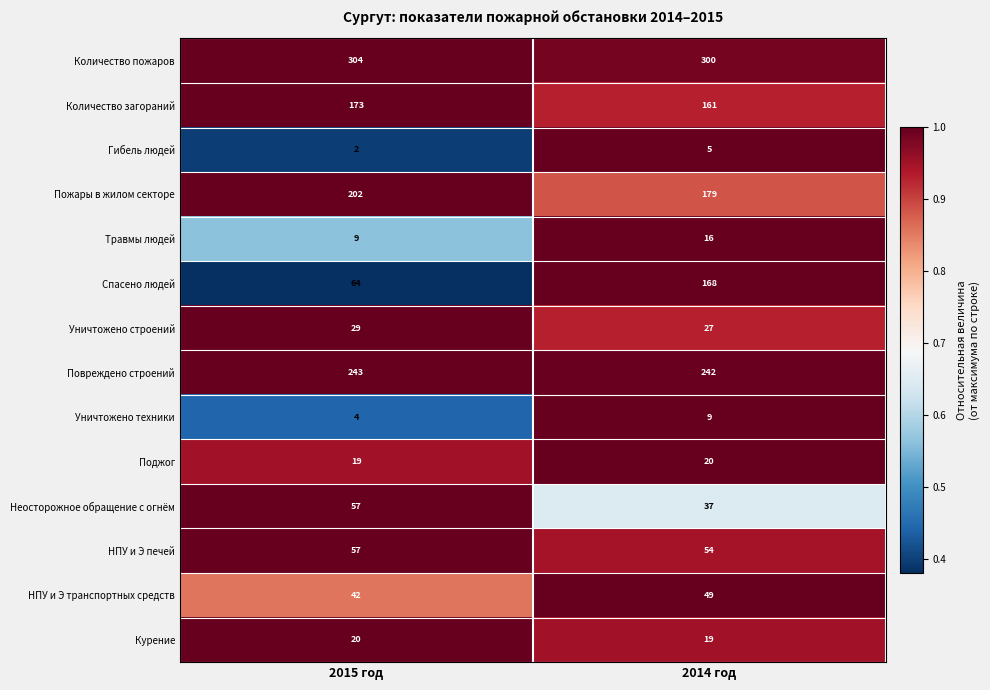

What is the sum of the Уничтожено строений values at 2015 год and 2014 год?

56